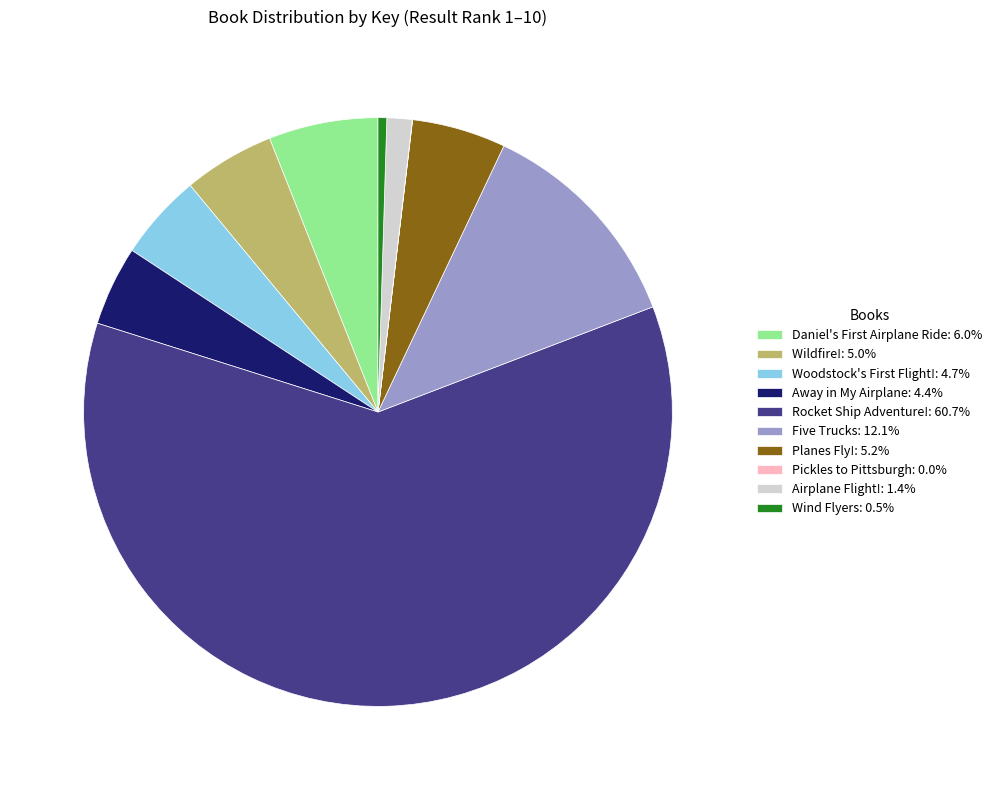

What is the largest slice in the pie chart?

Rocket Ship Adventure!